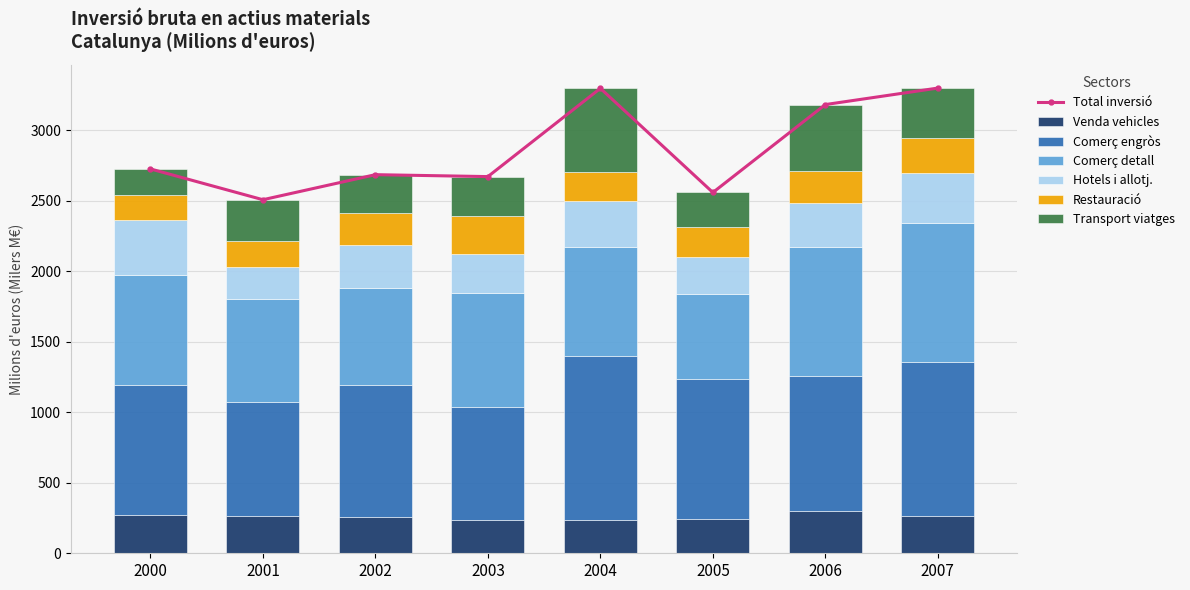

Rank the series by their maximum value, from lowest to highest.

Restauració, Venda vehicles, Hotels i allotj., Transport viatges, Comerç detall, Comerç engròs